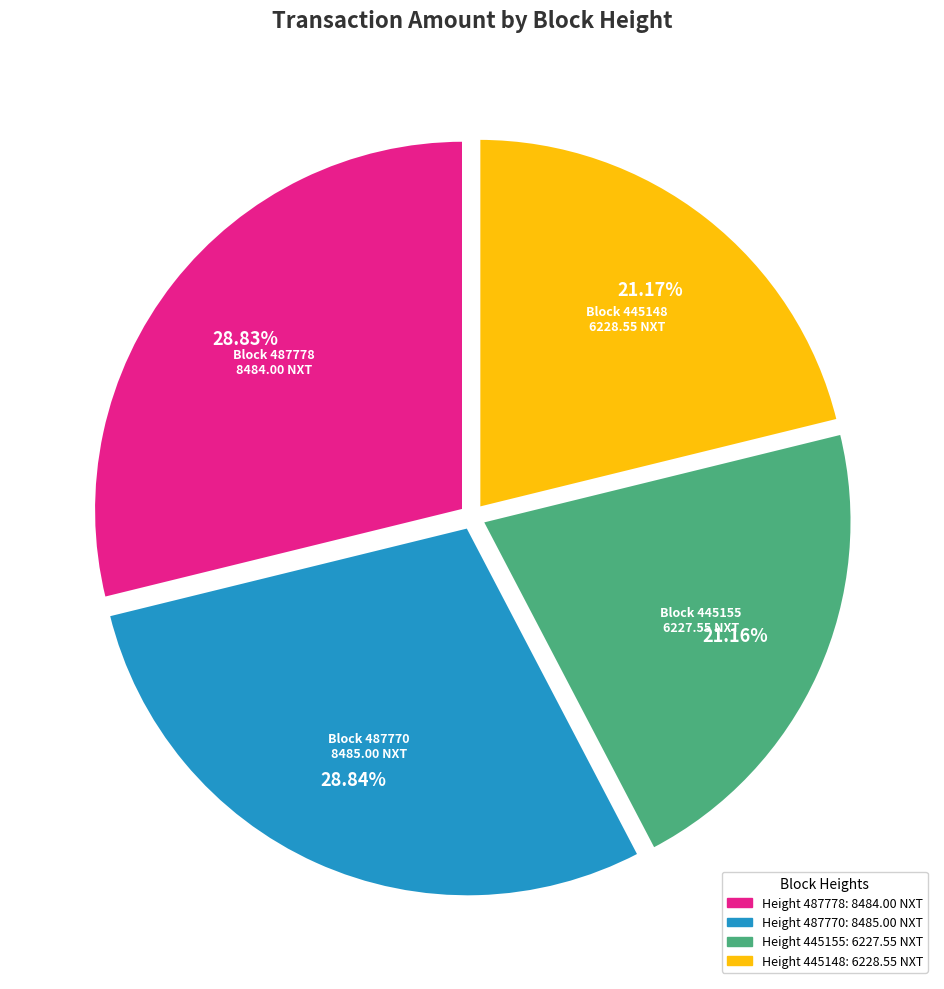

Is there a majority slice in this chart?

No